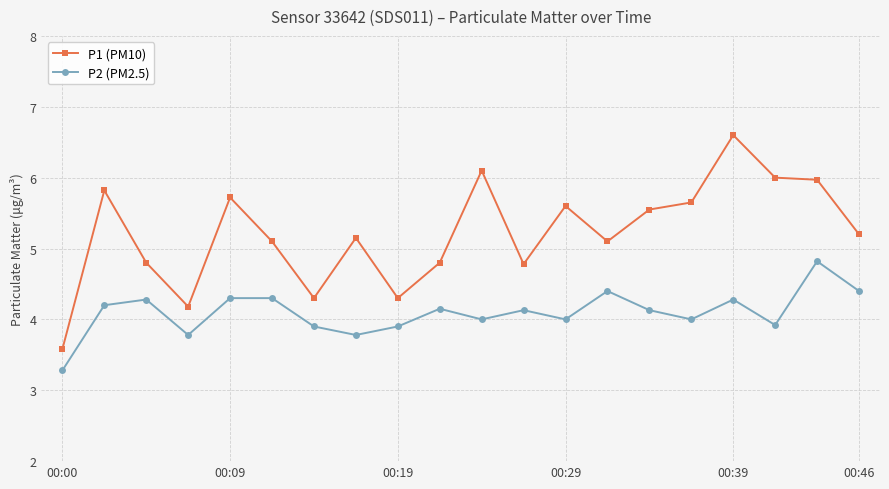

Which series has the largest range (max minus min)?

P1 (PM10)